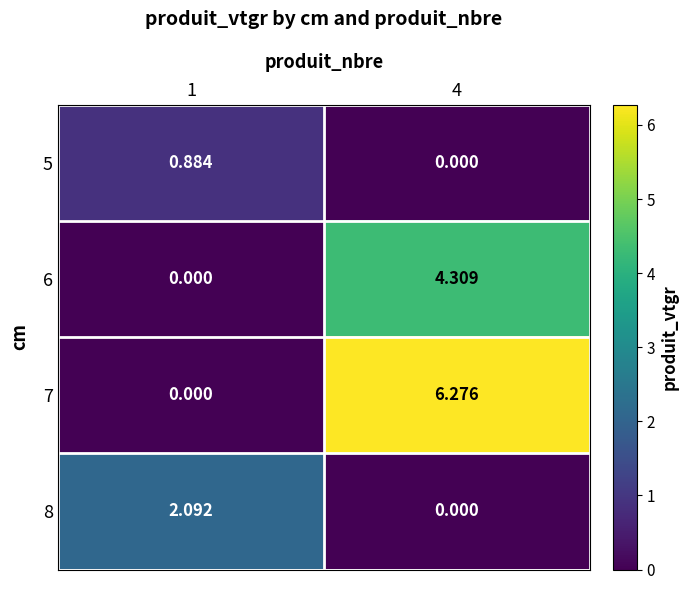

Is the value of 7 at 4 greater than the value of 6 at 4?

Yes